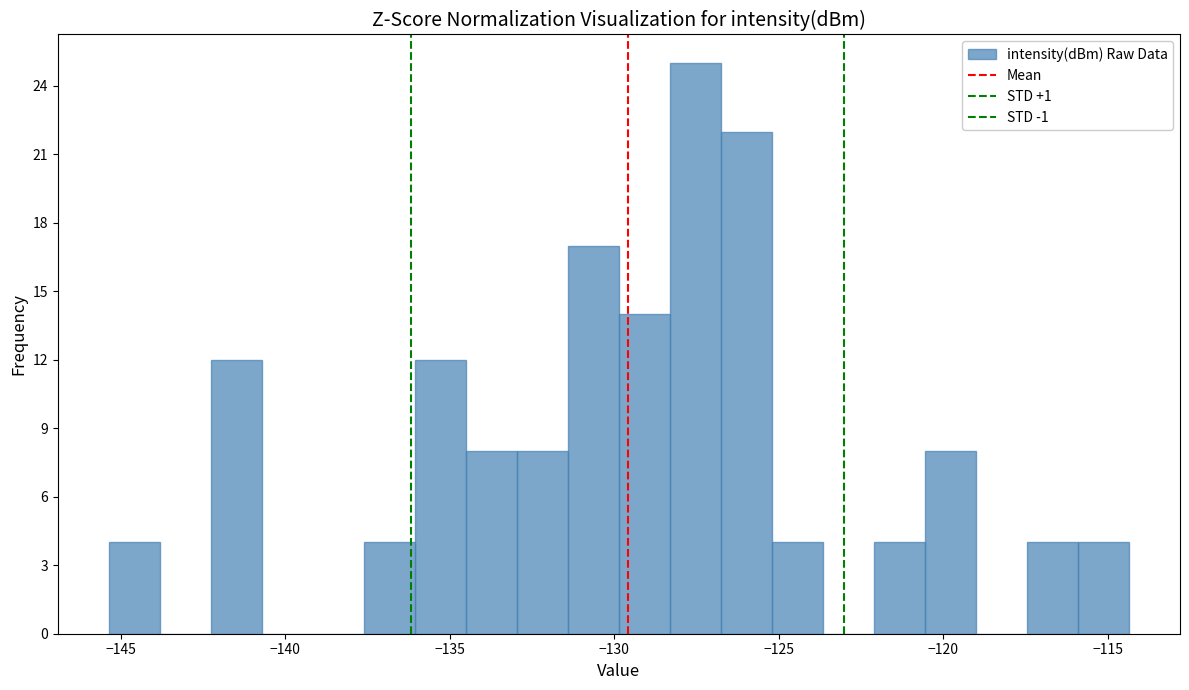

Read against the x-axis, roughly where is the centre of the tallest bar?

-127.5